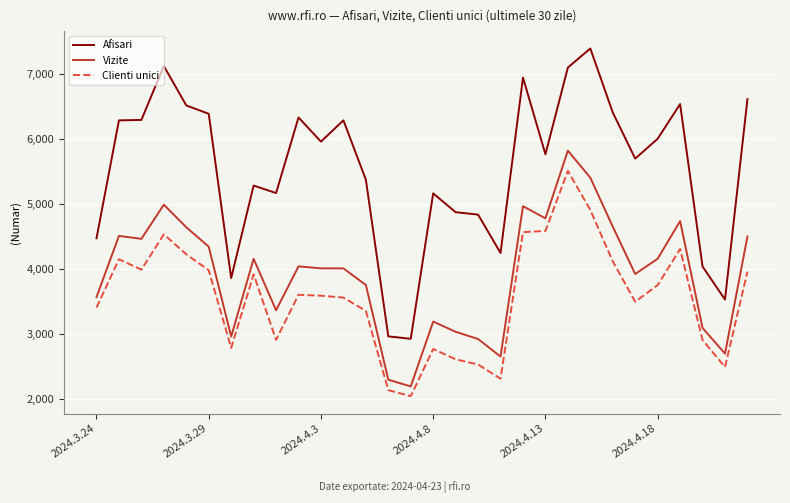

What is the difference between the second highest and second lowest values in the Clienti unici series?

2774